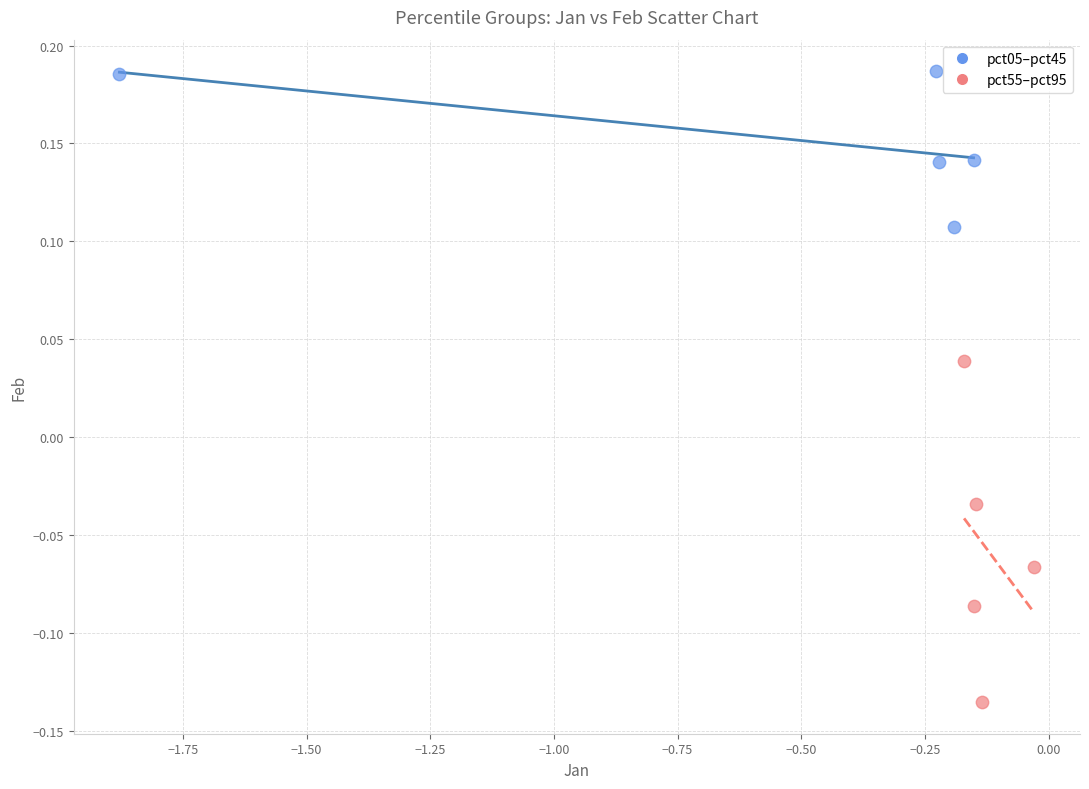

Which series reaches the minimum Y coordinate?

pct55–pct95